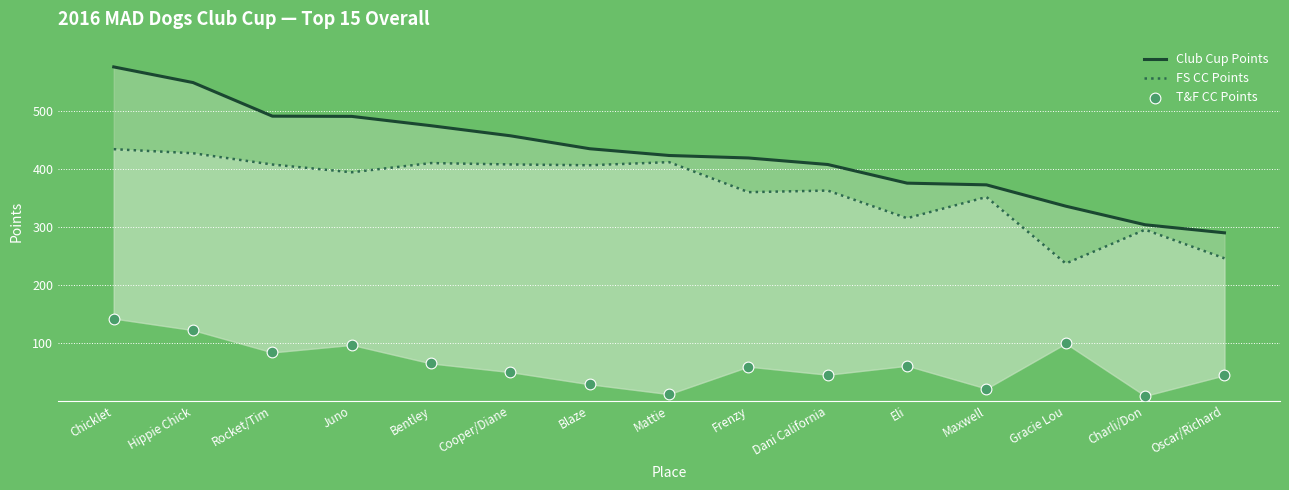

Which series has the largest total across all categories?

Club Cup Points